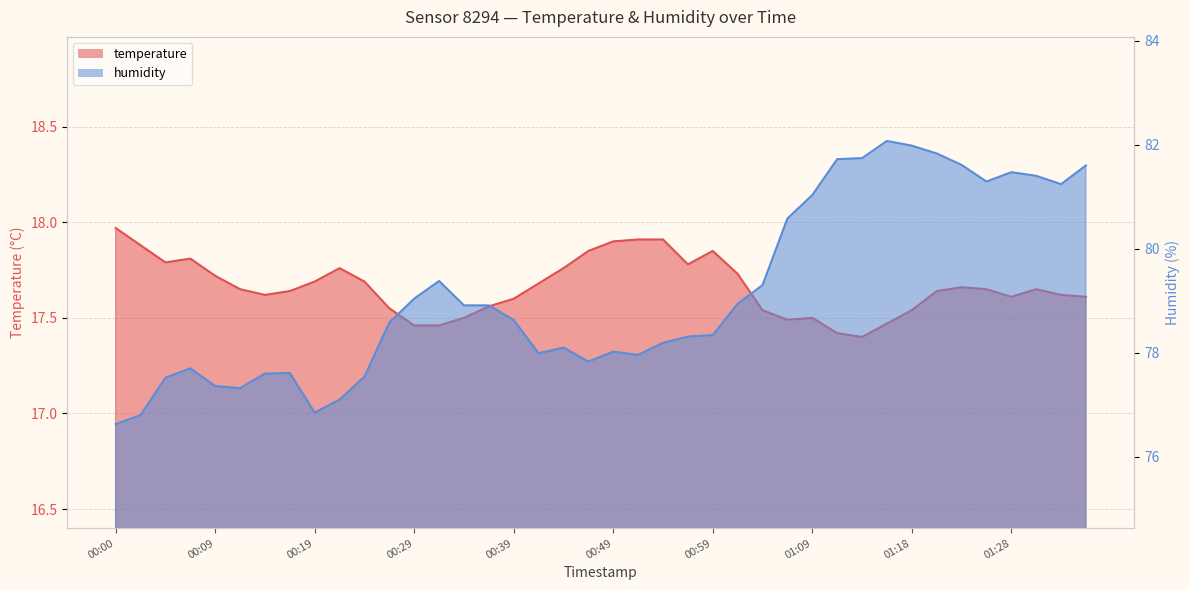

What is the difference between the maximum and minimum values in the temperature series?

0.6